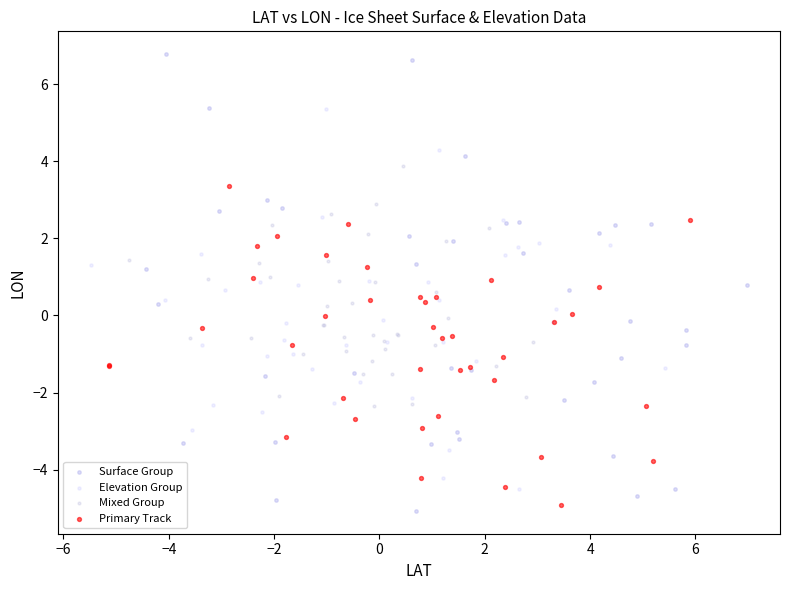

Which series reaches the maximum Y coordinate?

Surface Group